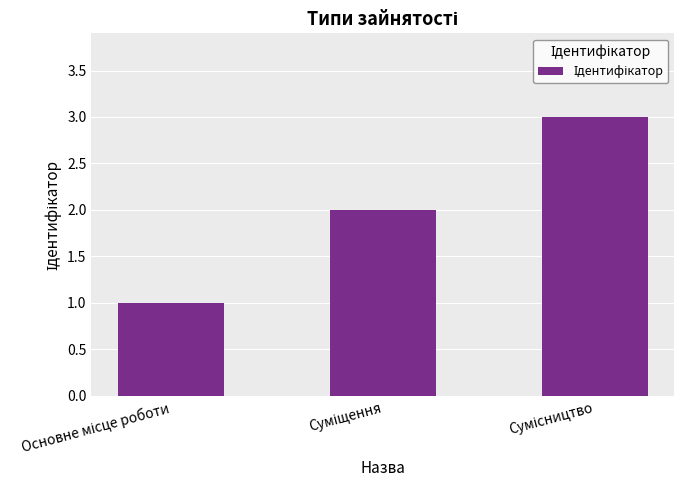

What is the sum of all values?

6